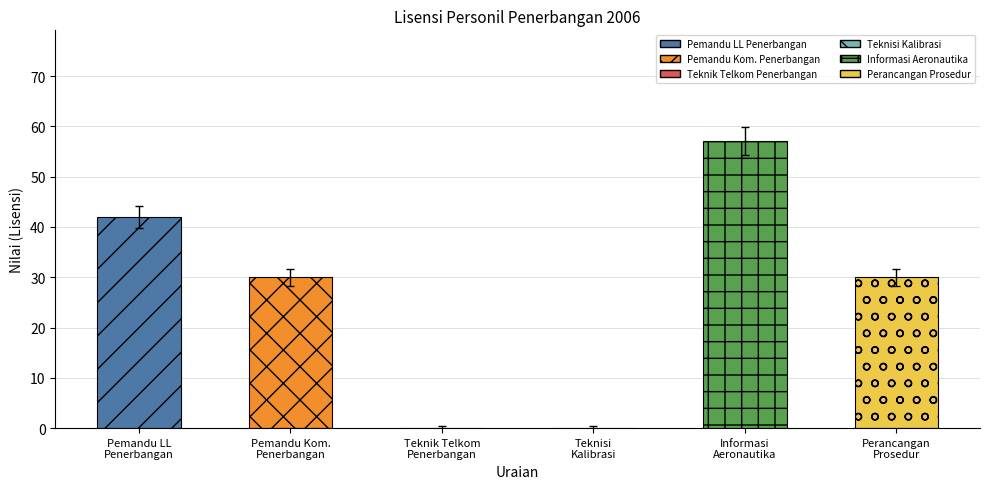

What is the maximum value shown in the chart?

57